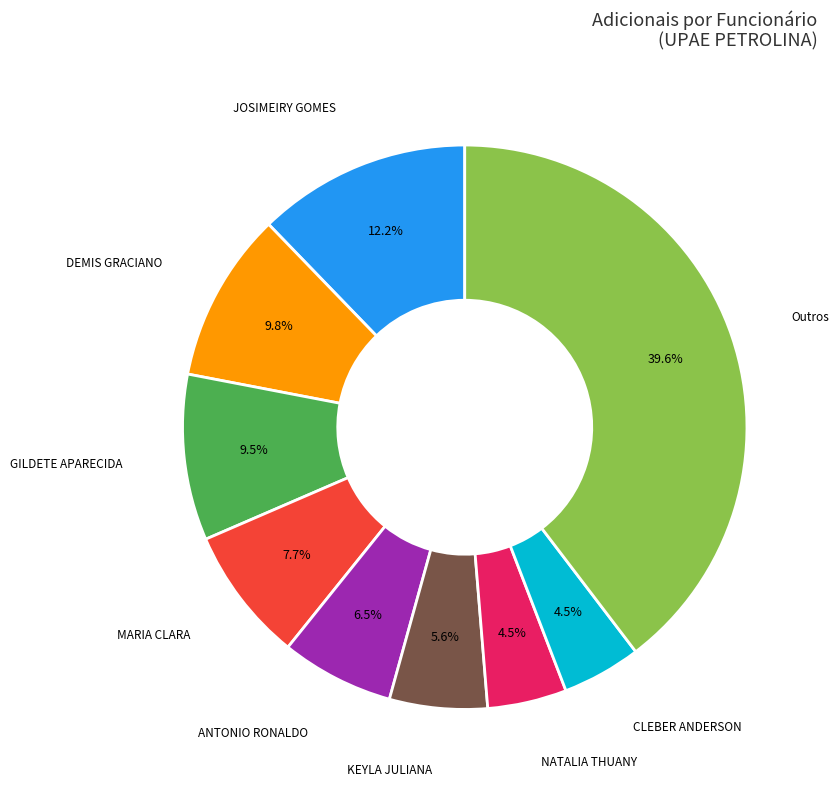

What is the ratio of the value at NATALIA THUANY to the value at ANTONIO RONALDO?

0.7